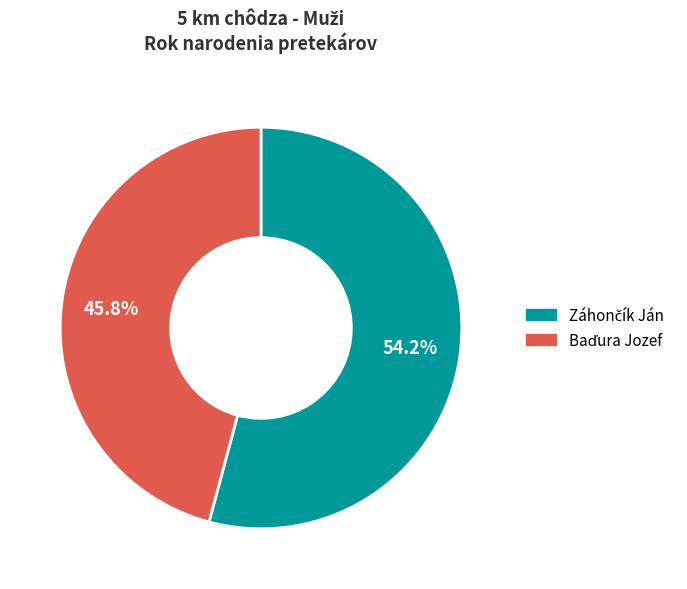

How many segments does this pie chart have?

2